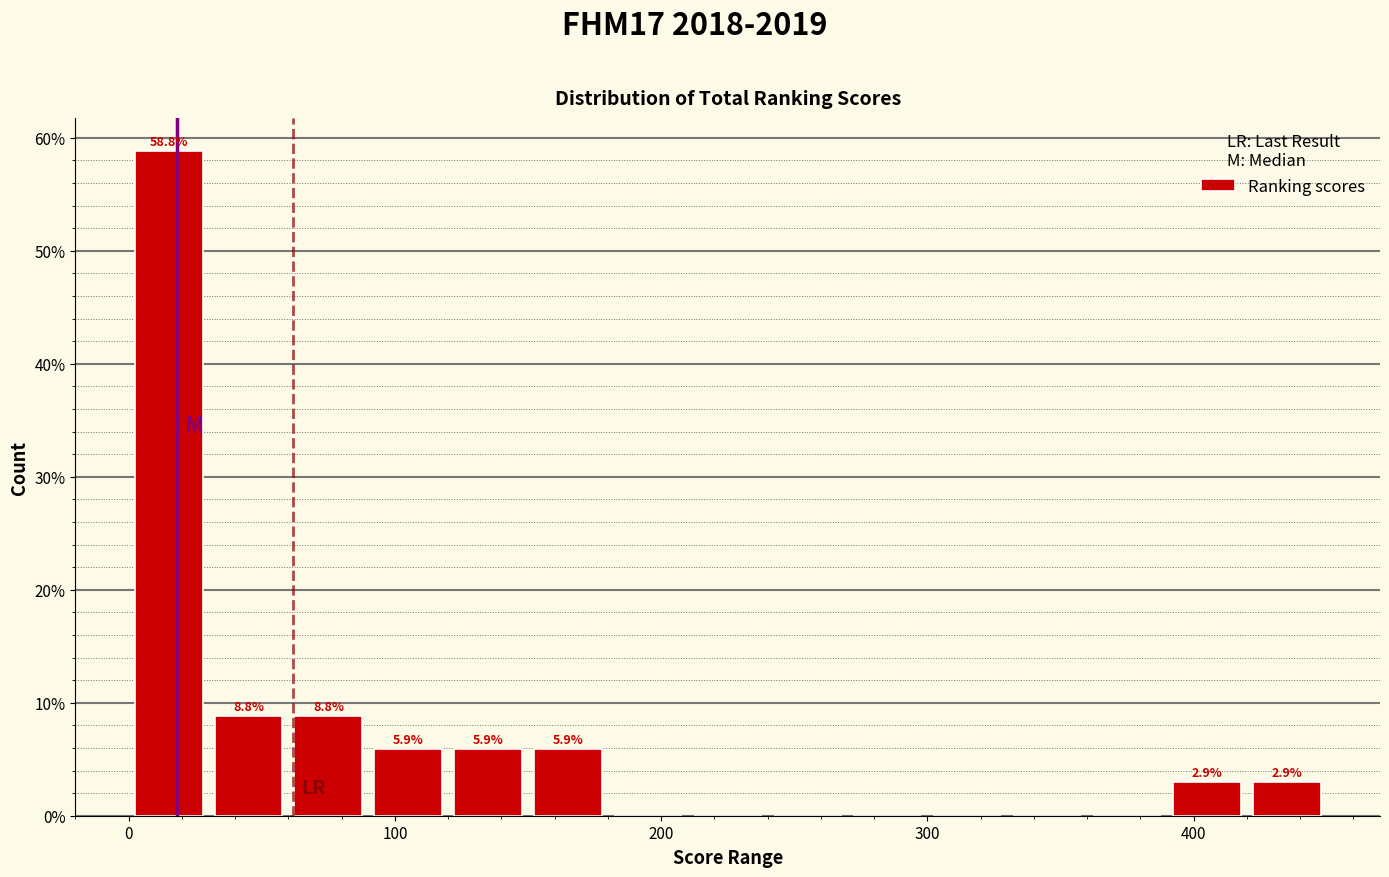

Read against the x-axis, roughly where is the centre of the tallest bar?

20